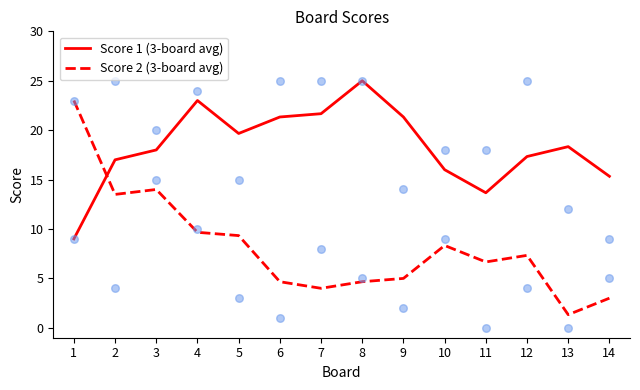

Which series has the largest total across all categories?

Score 1 (3-board avg)